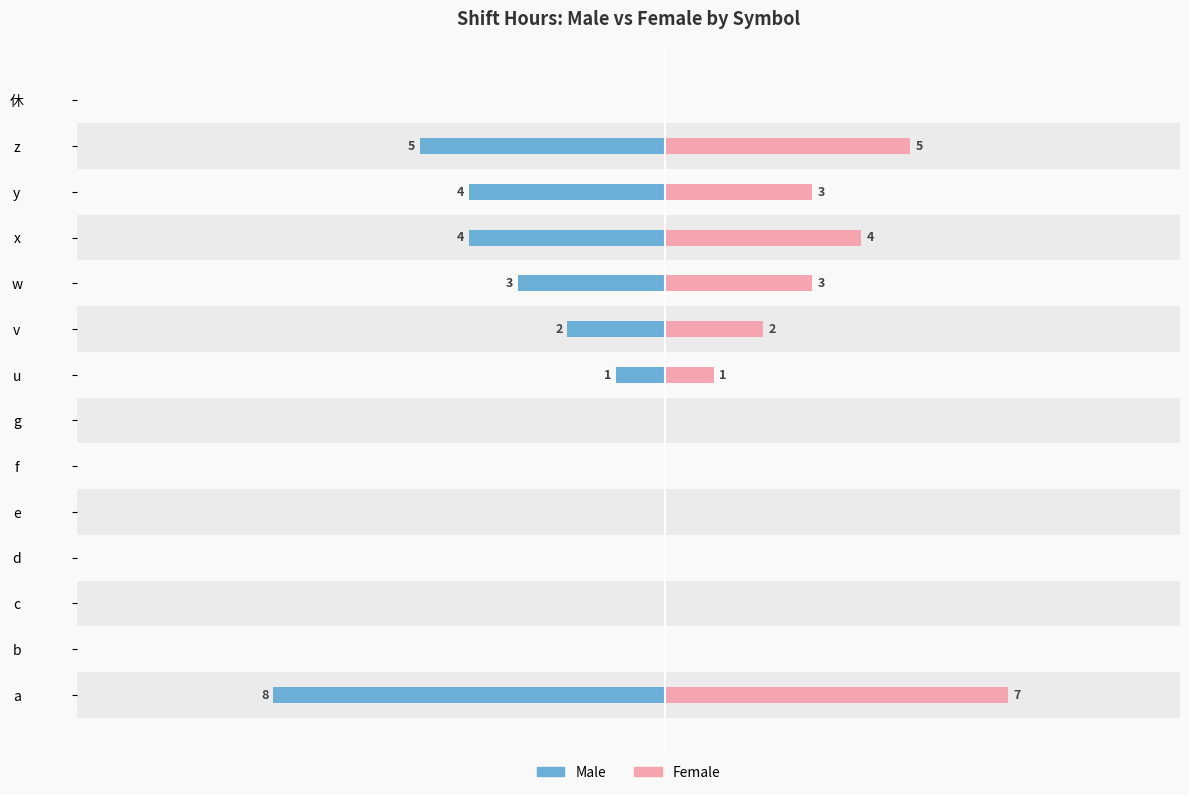

What is the difference between the highest and lowest values at v?

4